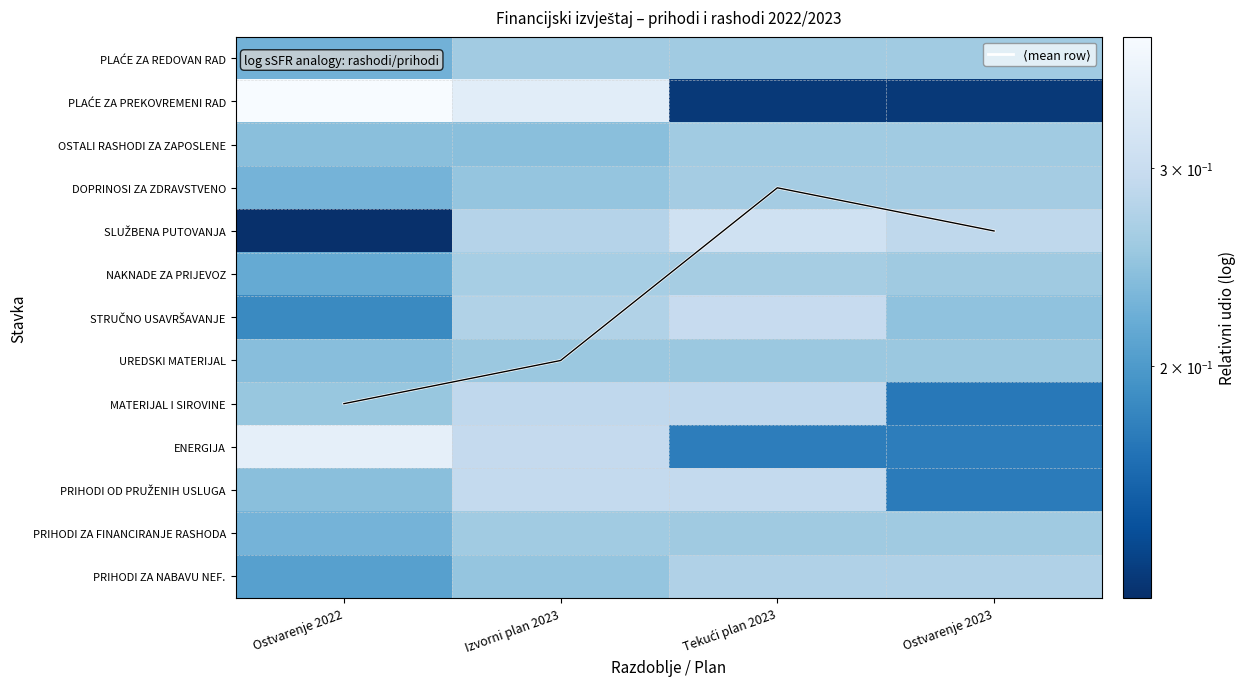

What is the maximum value shown in the chart?

8.0